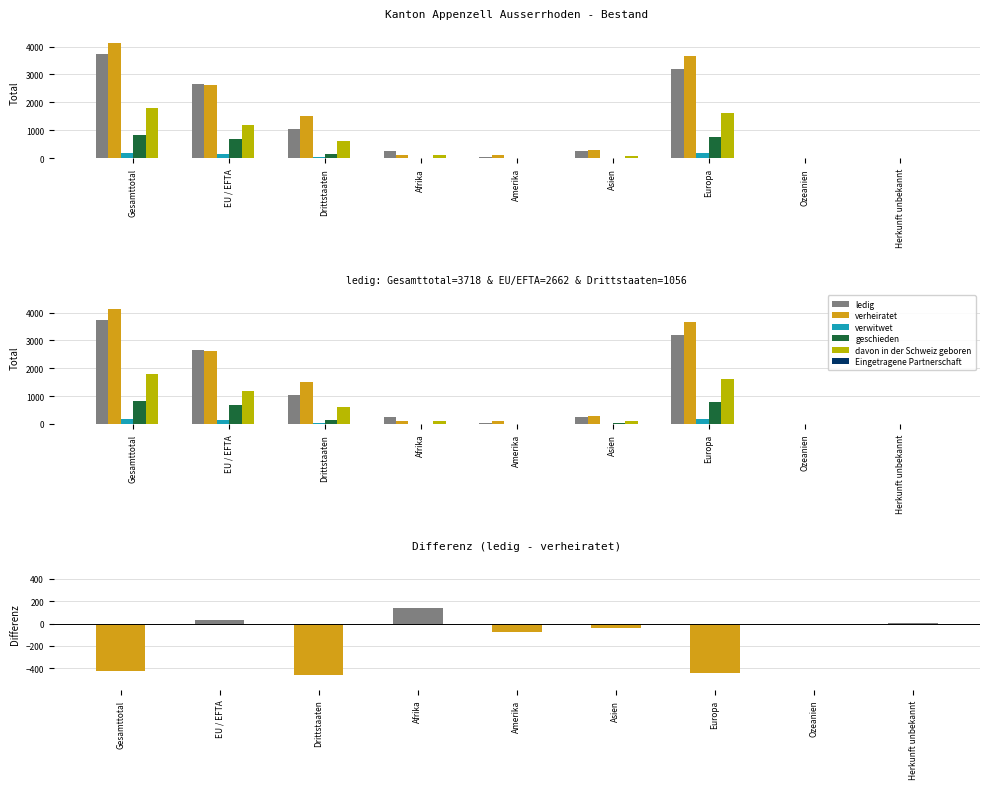

What position from the right is EU / EFTA?

8